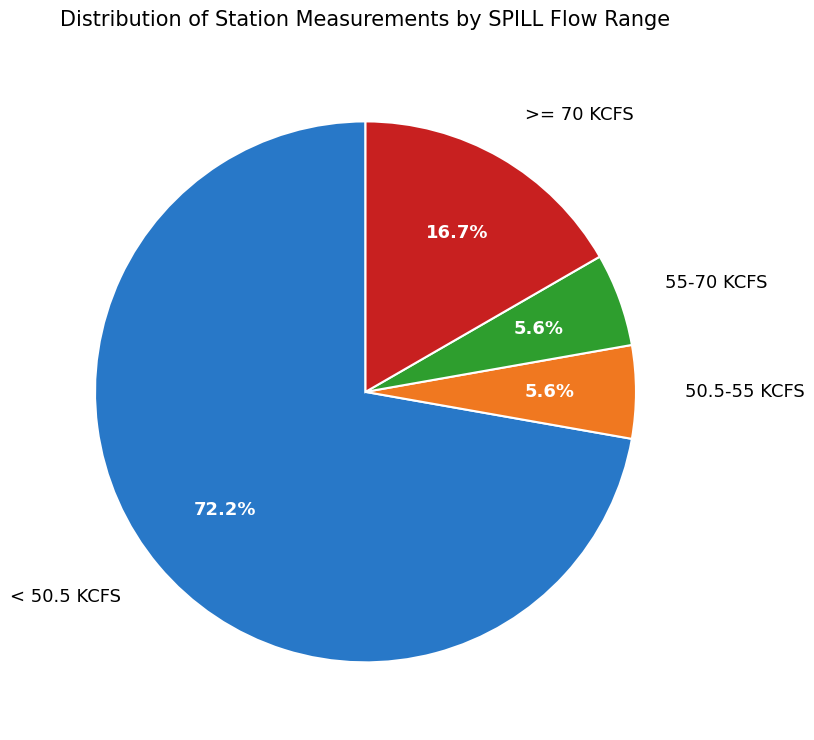

Approximately how many times larger is the value at 50.5-55 KCFS compared to >= 70 KCFS?

0.3